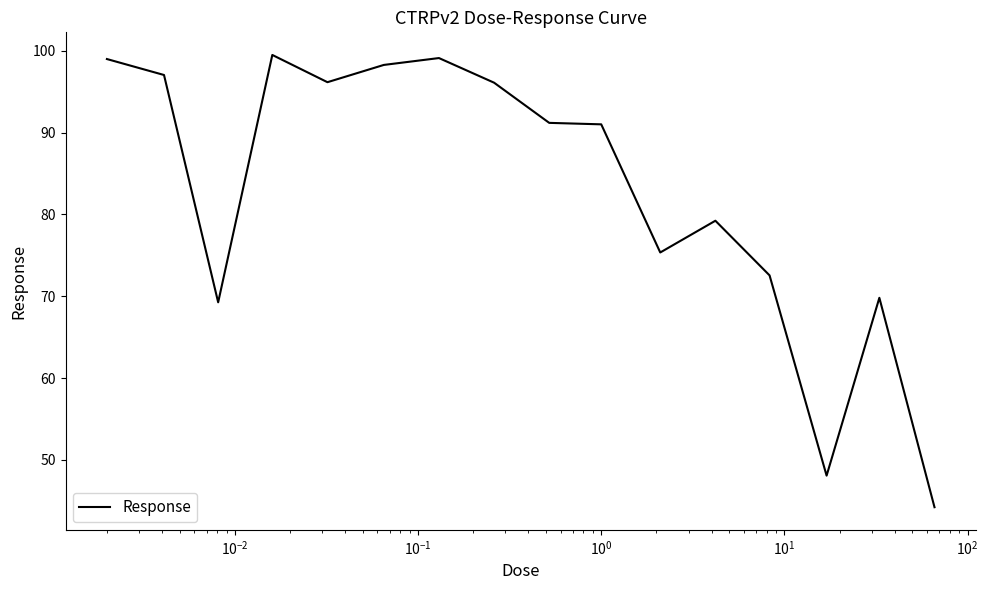

What is the difference between the maximum and minimum values?

55.3